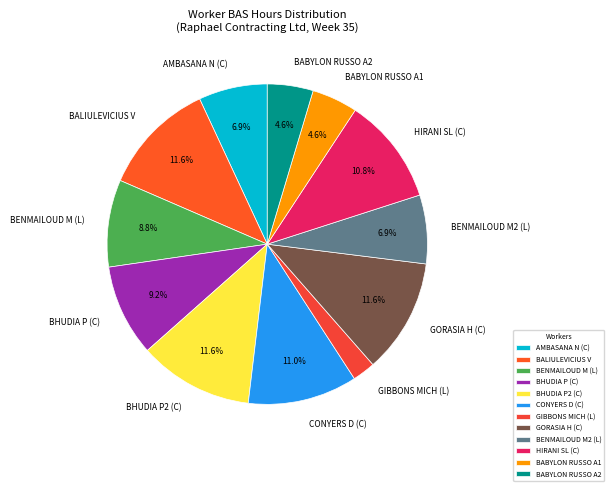

What is the ratio of the value at BENMAILOUD M2 (L) to the value at BHUDIA P2 (C)?

0.6